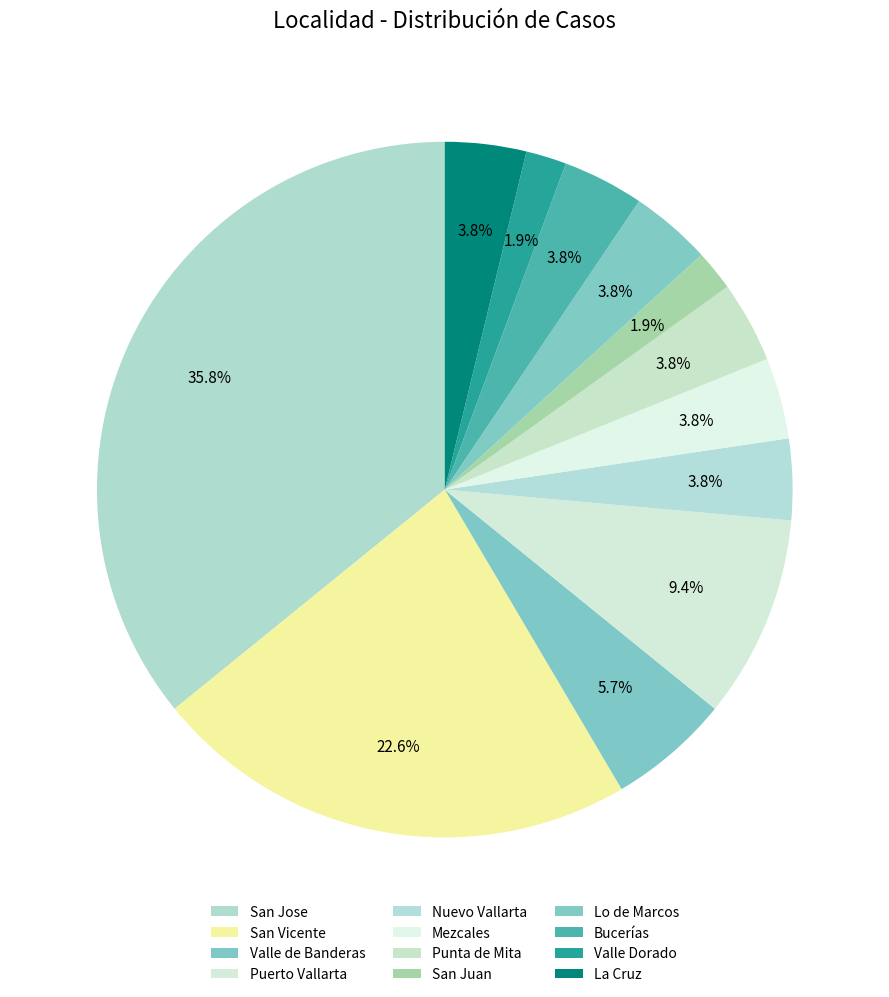

Which slice is the smallest?

San Juan